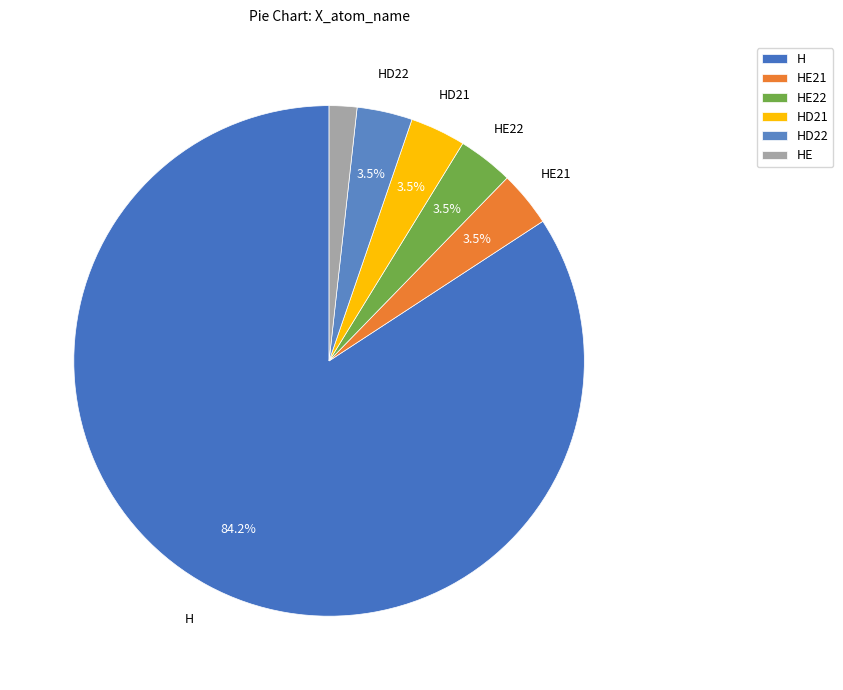

To the nearest percent, what is the difference between the HE21 and HE slice percentages?

2%